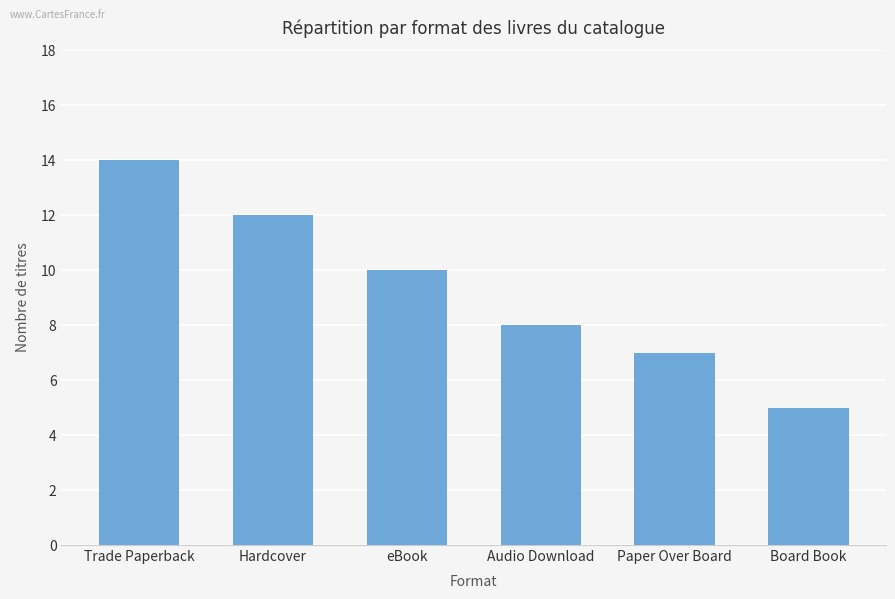

Count the number of data series in this chart.

1